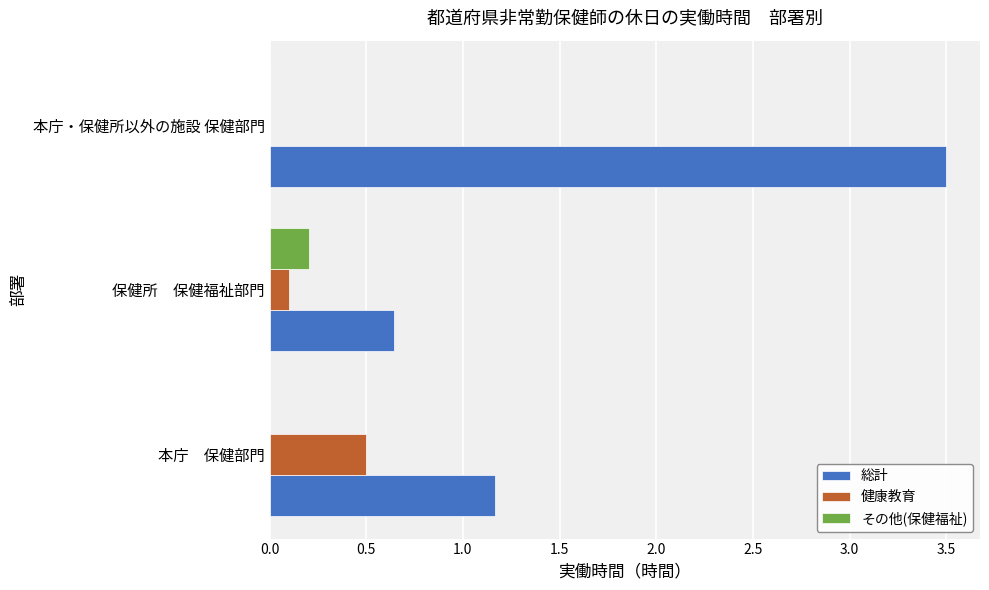

Which category has the highest value in the その他(保健福祉) series?

保健所　保健福祉部門